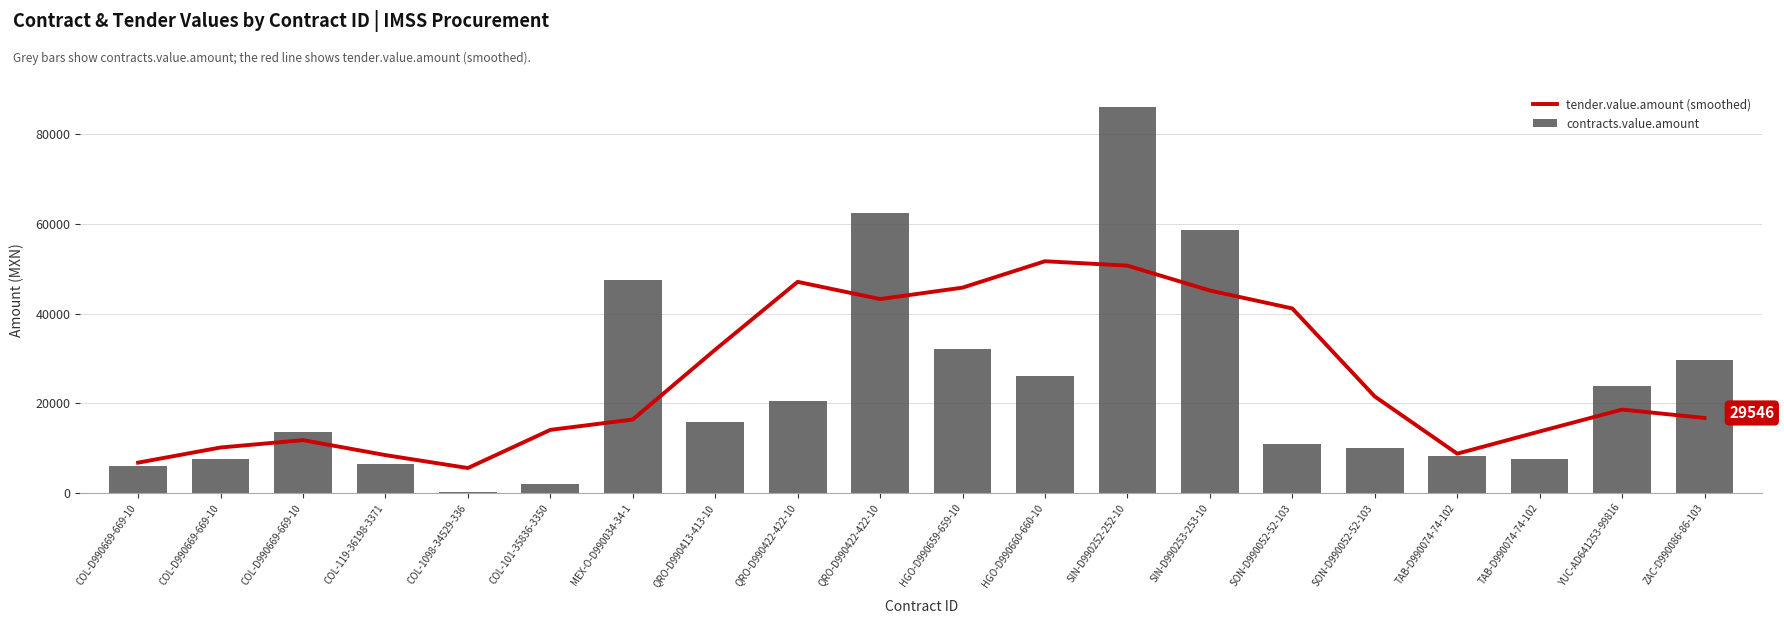

What is the approximate value of contracts.value.amount at HGO-D990659-659-10?

32200.0